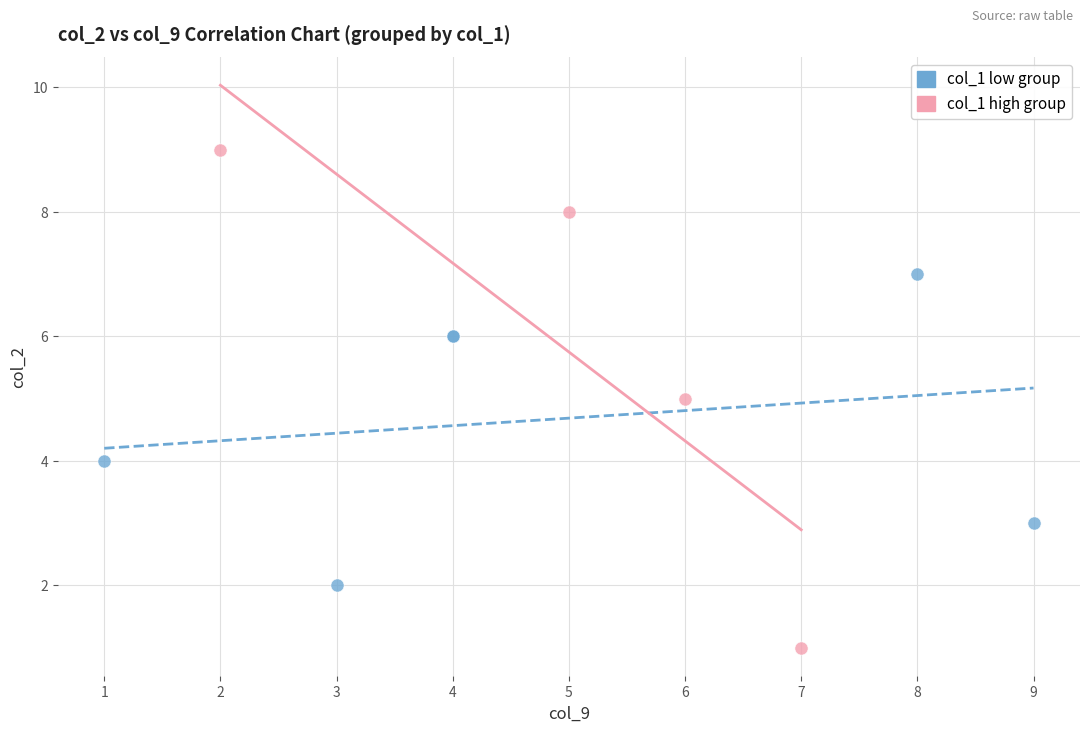

What are all the series names shown in the legend?

col_1 low group, col_1 high group